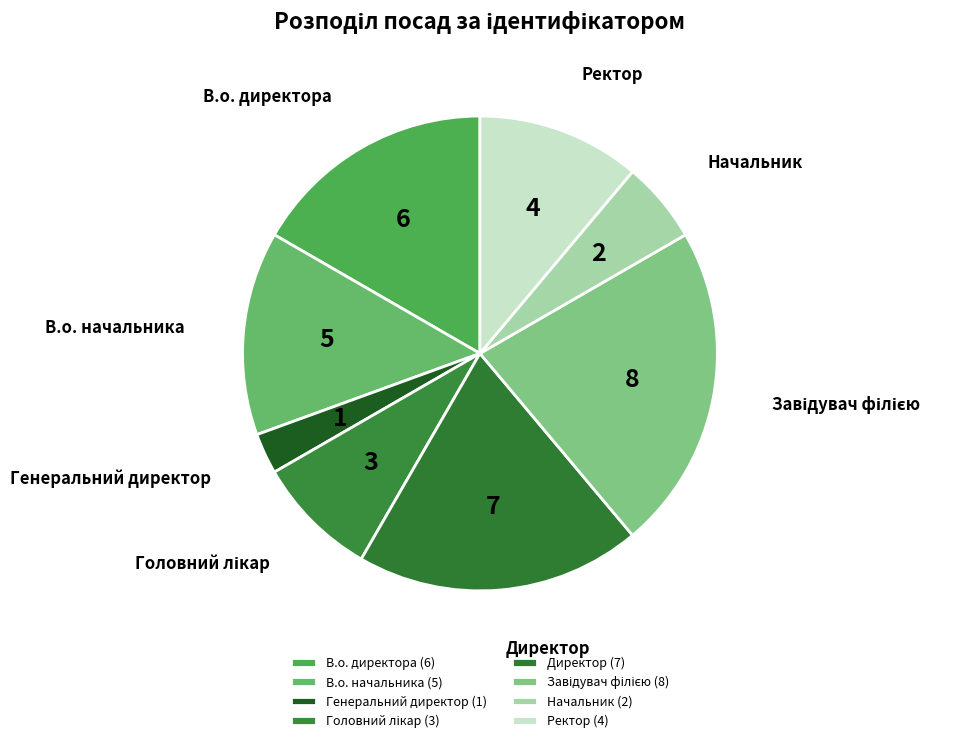

Which category has the smallest portion of the pie?

Генеральний директор